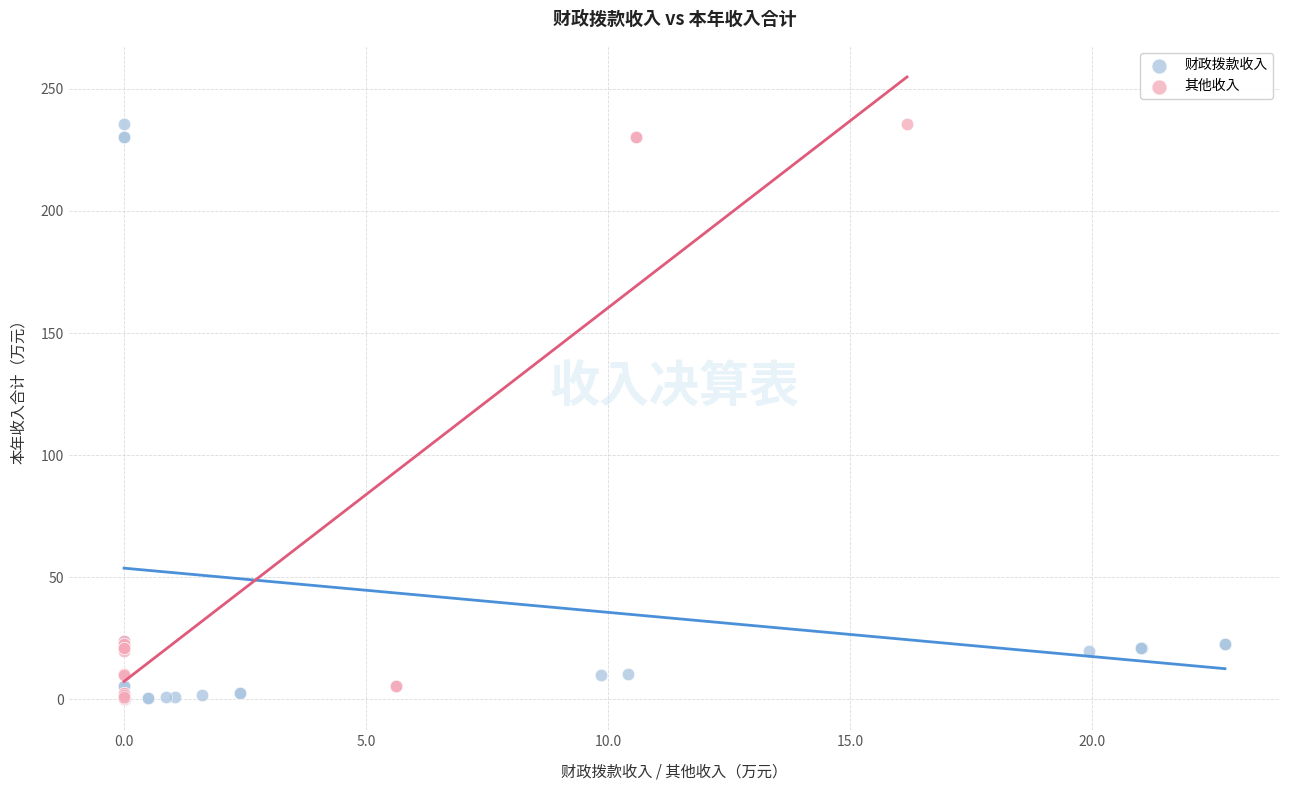

What are all the series names shown in the legend?

财政拨款收入, 其他收入